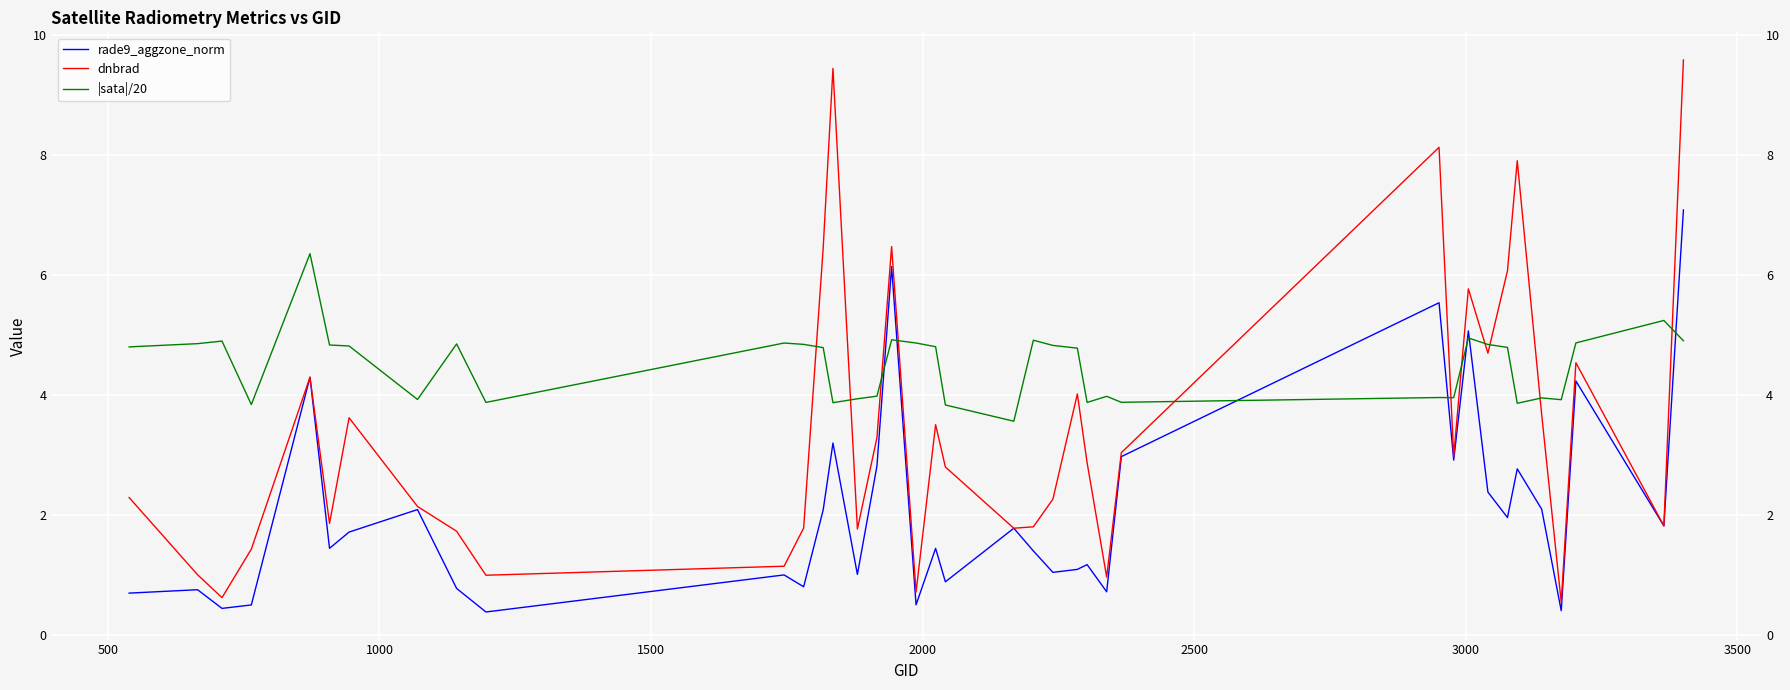

How many distinct data groups are displayed?

3